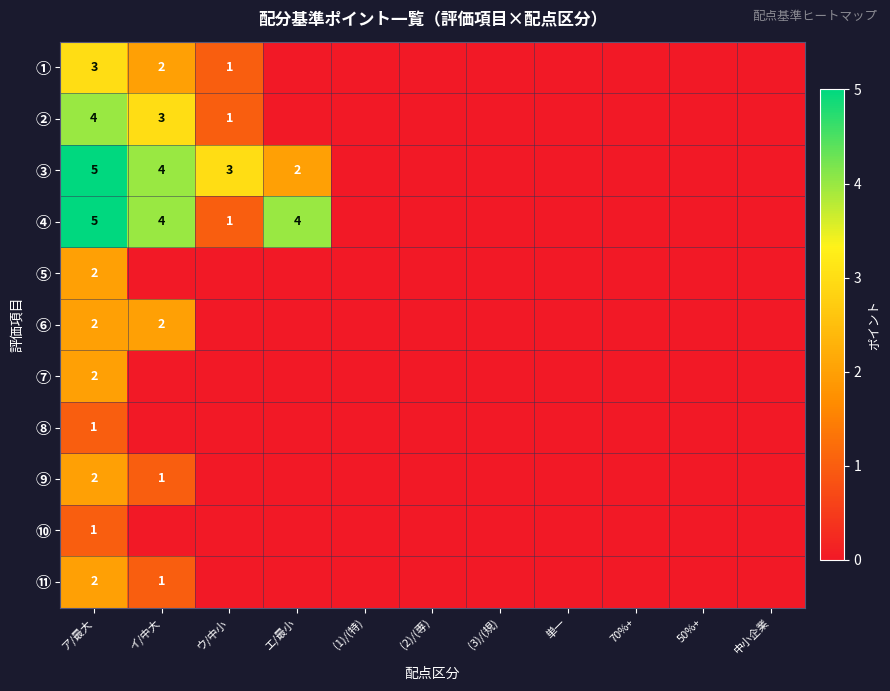

True or false: ⑥ has a value of 2 at イ/中大.

True